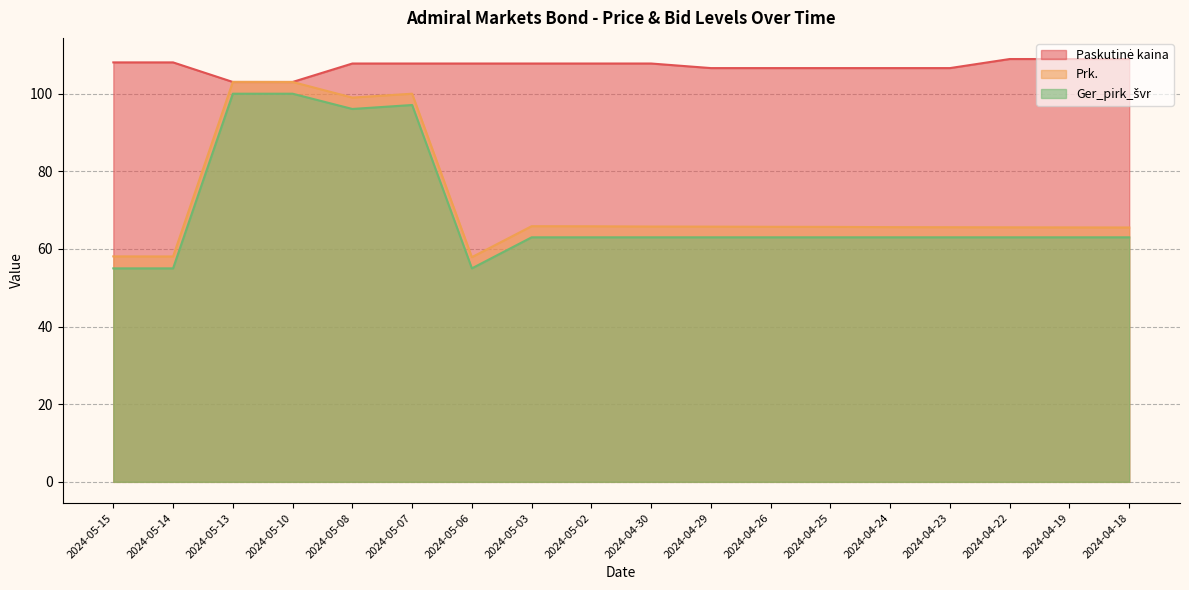

At which category is the sum across all series the highest?

2024-05-13